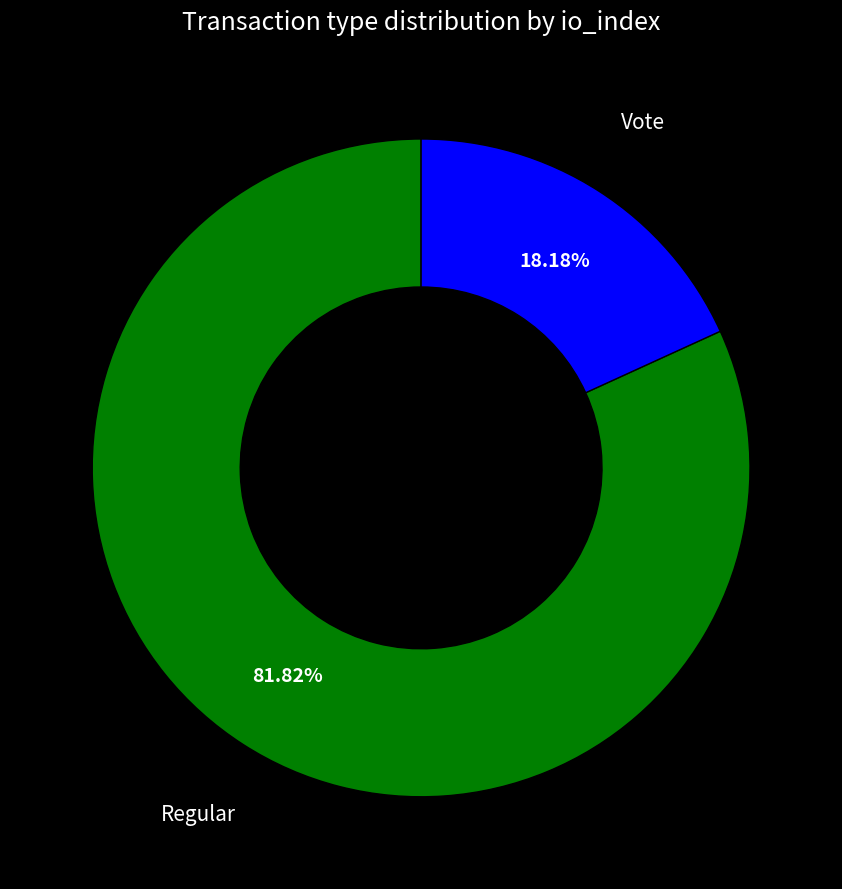

Does any single category account for the majority?

Yes